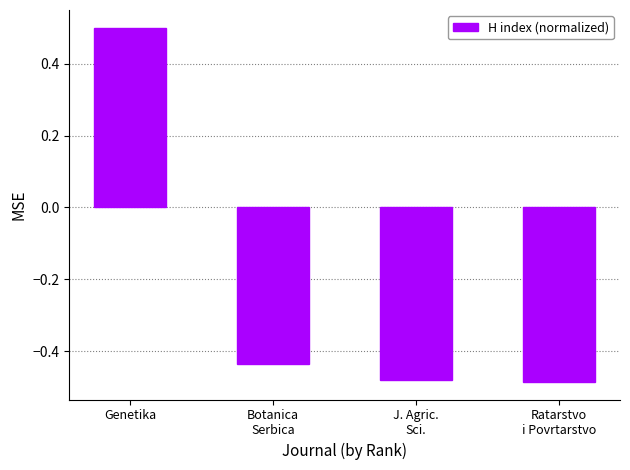

What is the difference between the values at Genetika and J. Agric.
Sci.?

1.0